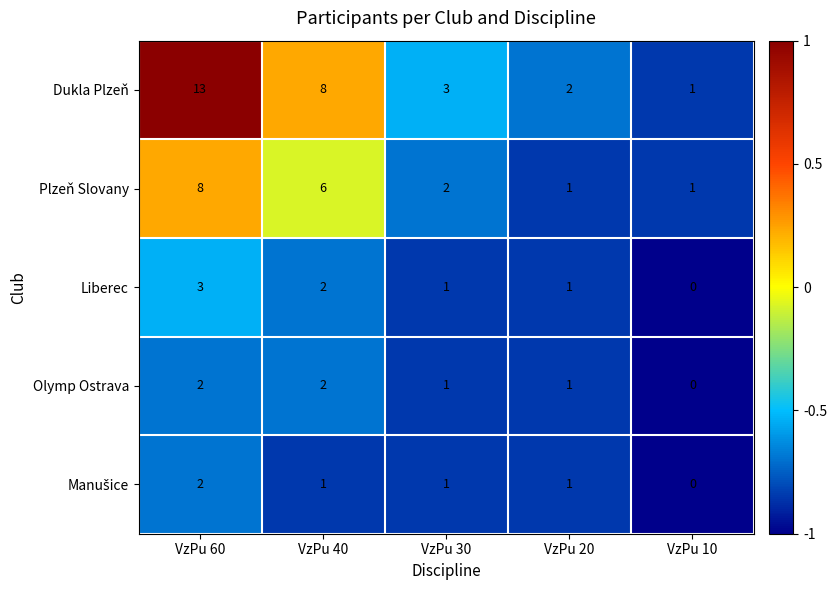

Which series has the largest total across all categories?

Dukla Plzeň